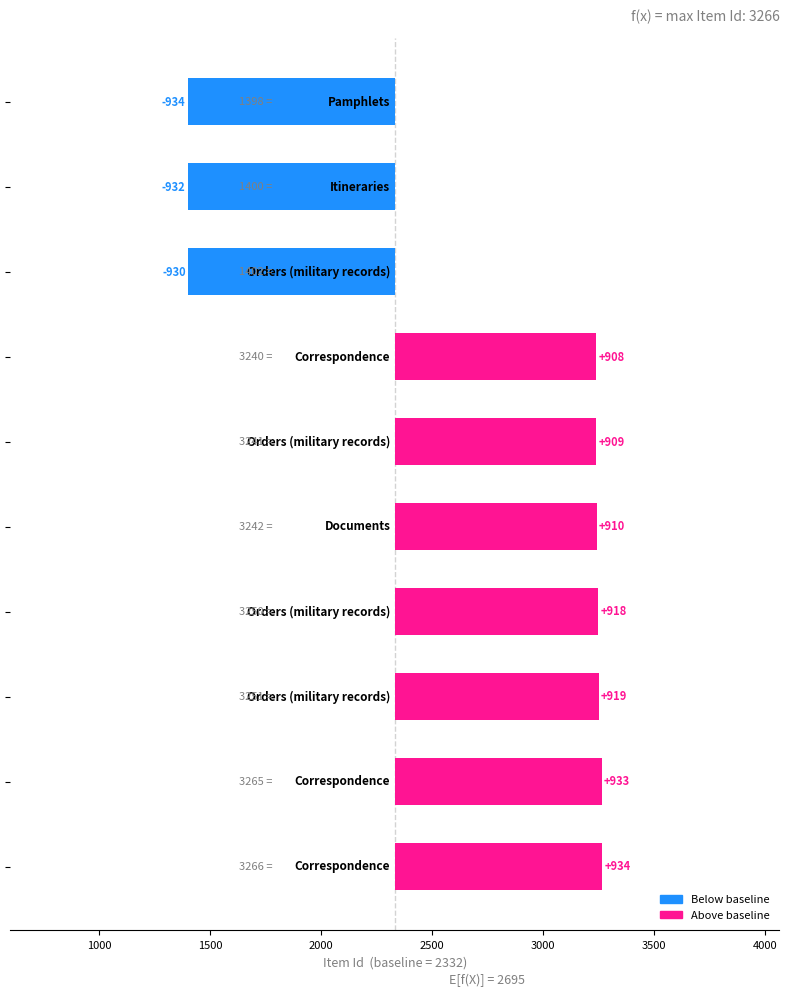

True or false: the data shows 543 at 2000.

False